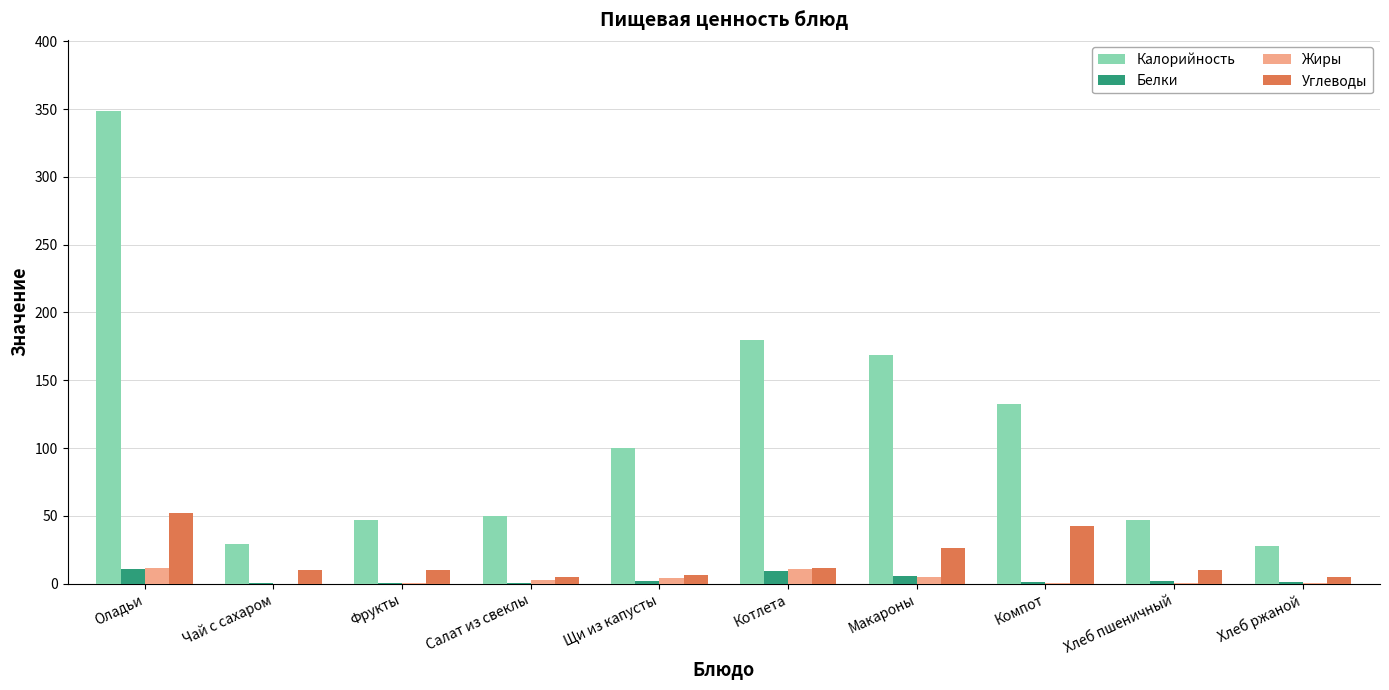

Which series has the largest total across all categories?

Калорийность